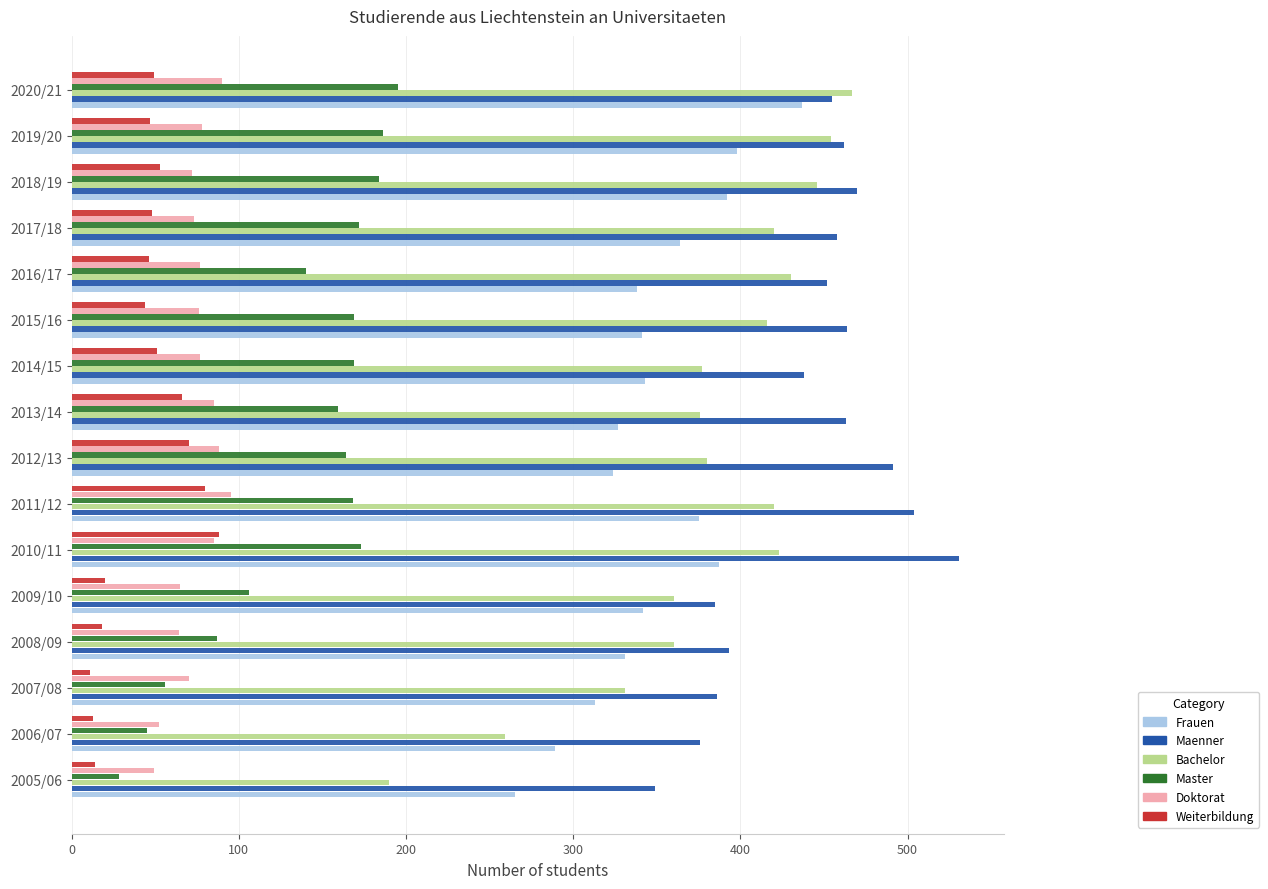

Which series has the largest total across all categories?

Maenner